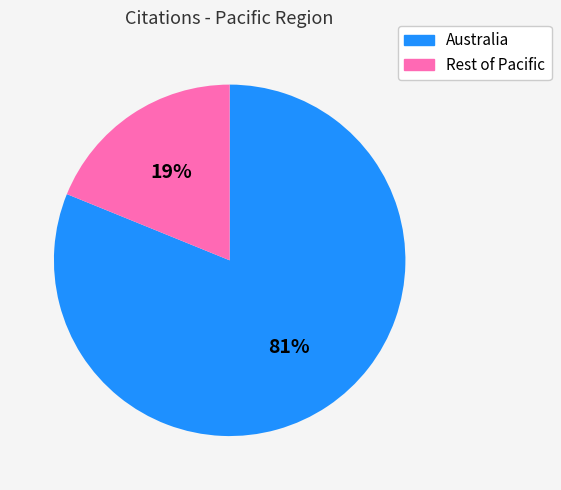

How many segments does this pie chart have?

2